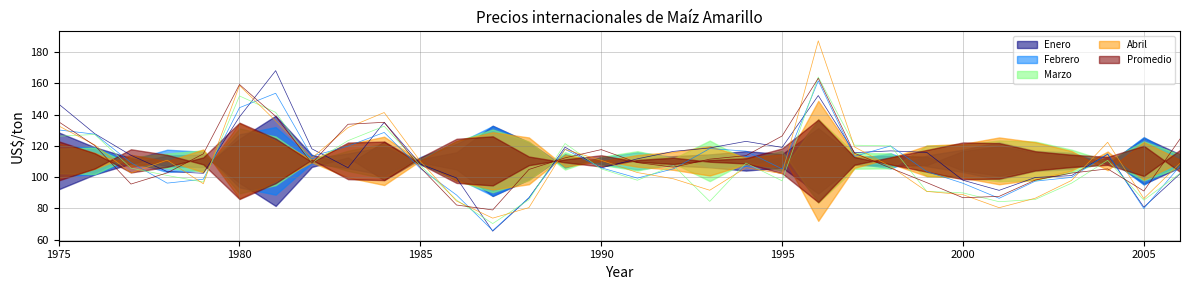

List the labels in order of Abril value, largest first.

1996, 1980, 1984, 1981, 1975, 1983, 2004, 1976, 1997, 1989, 1982, 1978, 1990, 1985, 2006, 1998, 1994, 1991, 1977, 1995, 1992, 2003, 1979, 1993, 1999, 2000, 2002, 2005, 1986, 1988, 2001, 1987